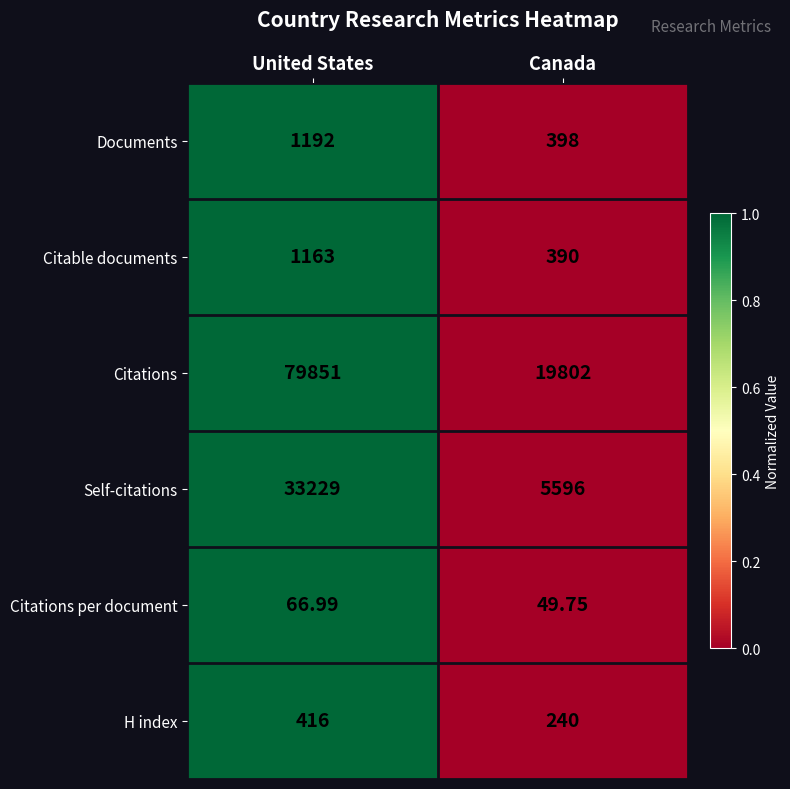

Which series changed the most between United States and Canada?

Citations